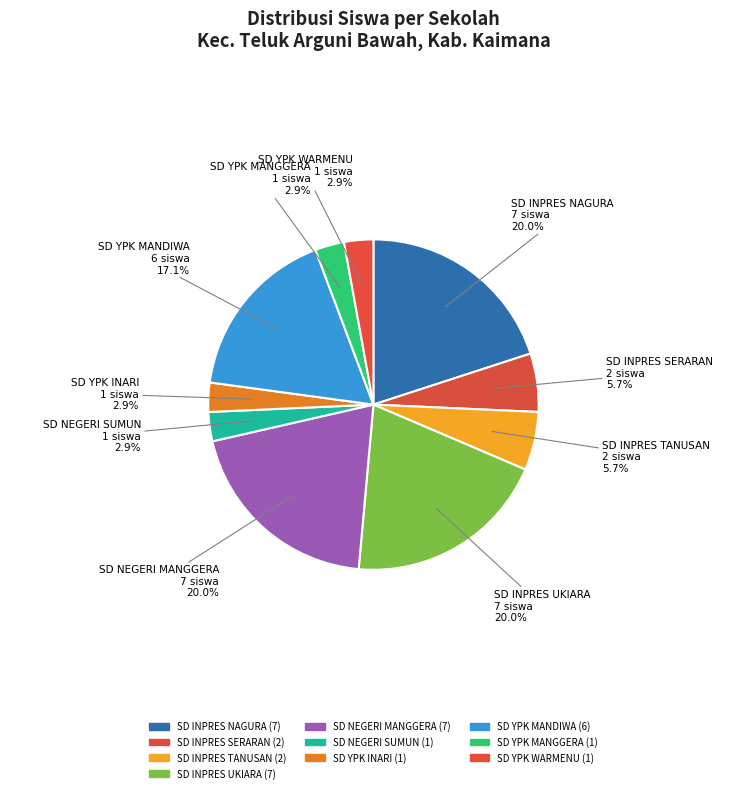

How many slices are in this pie chart?

10